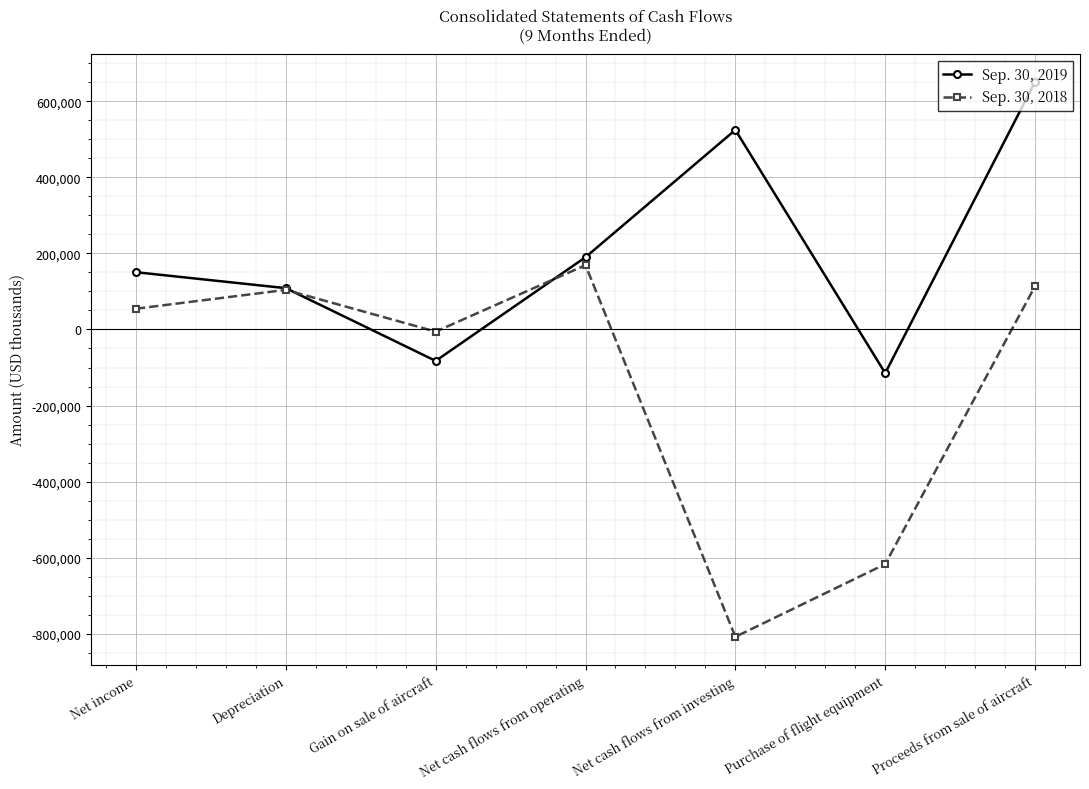

What are all the series names shown in the legend?

Sep. 30, 2019, Sep. 30, 2018